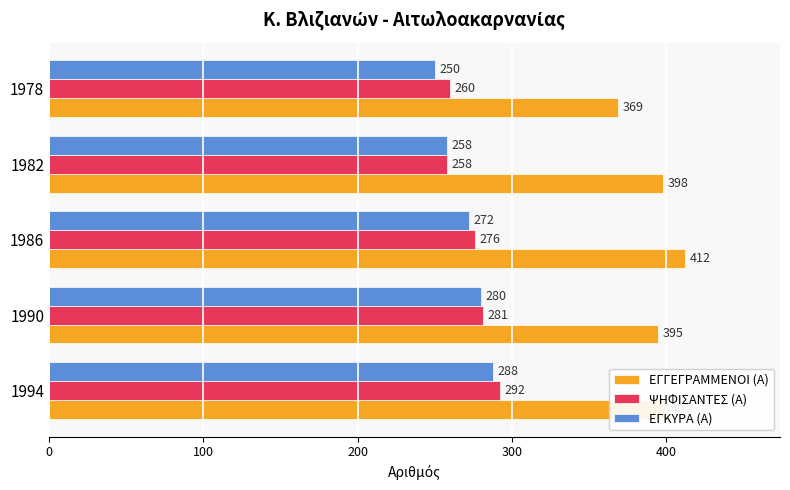

Where is ΕΓΚΥΡΑ (Α) nearest to the value 269?

1986